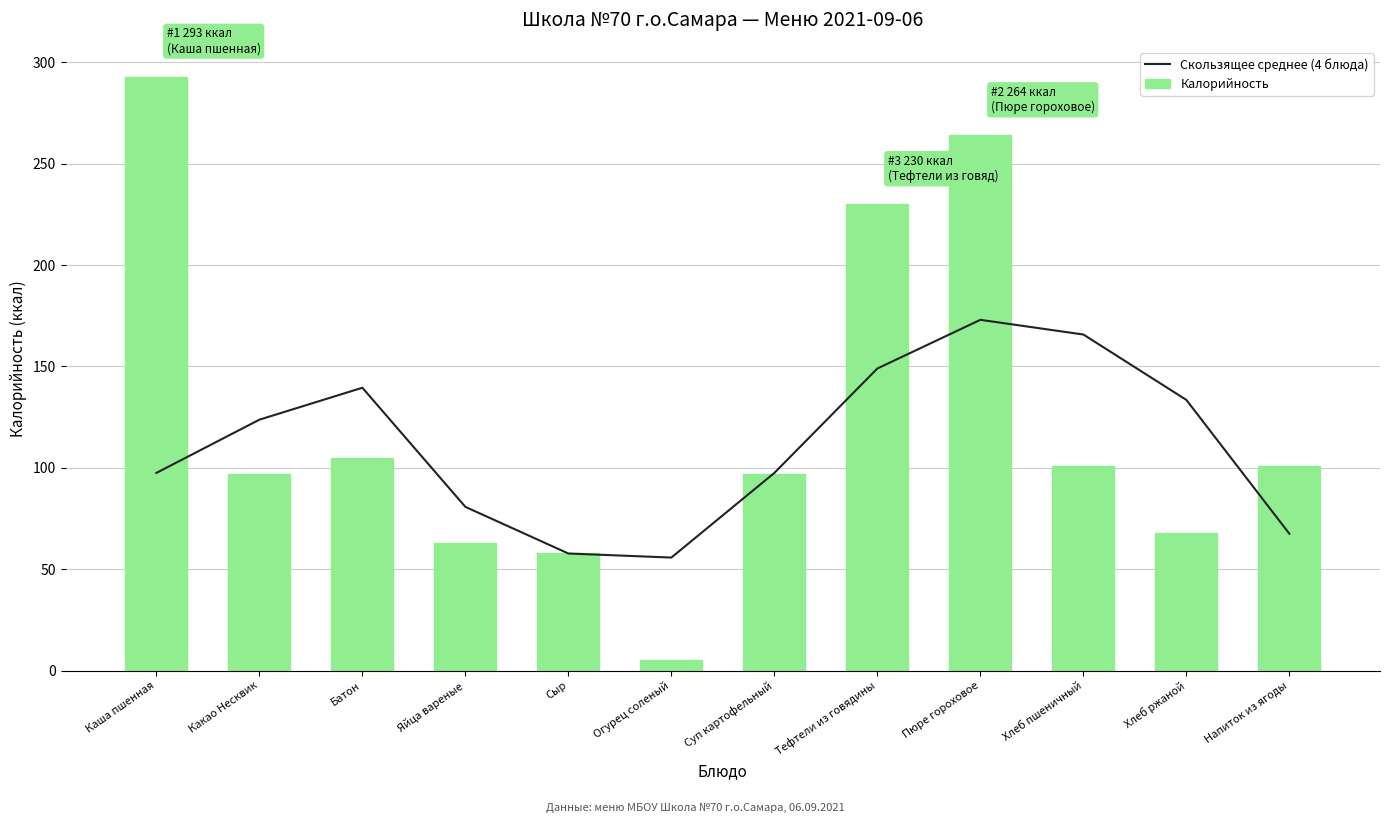

Which series changed the most between Каша пшенная and Яйца вареные?

Калорийность